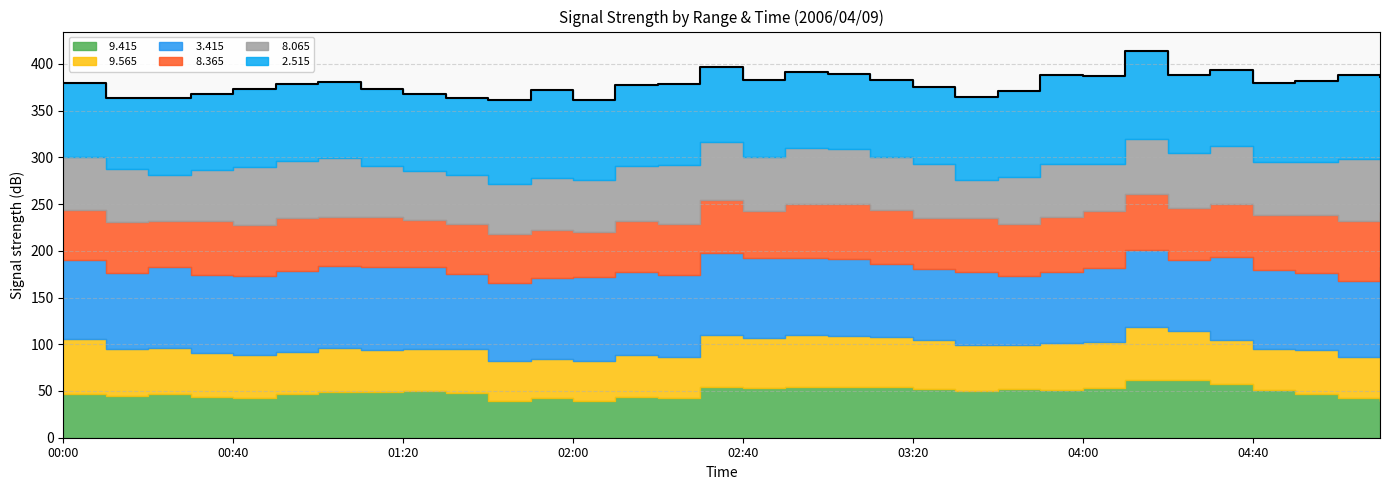

True or false:   8.065 and   8.365 cross at least once.

True